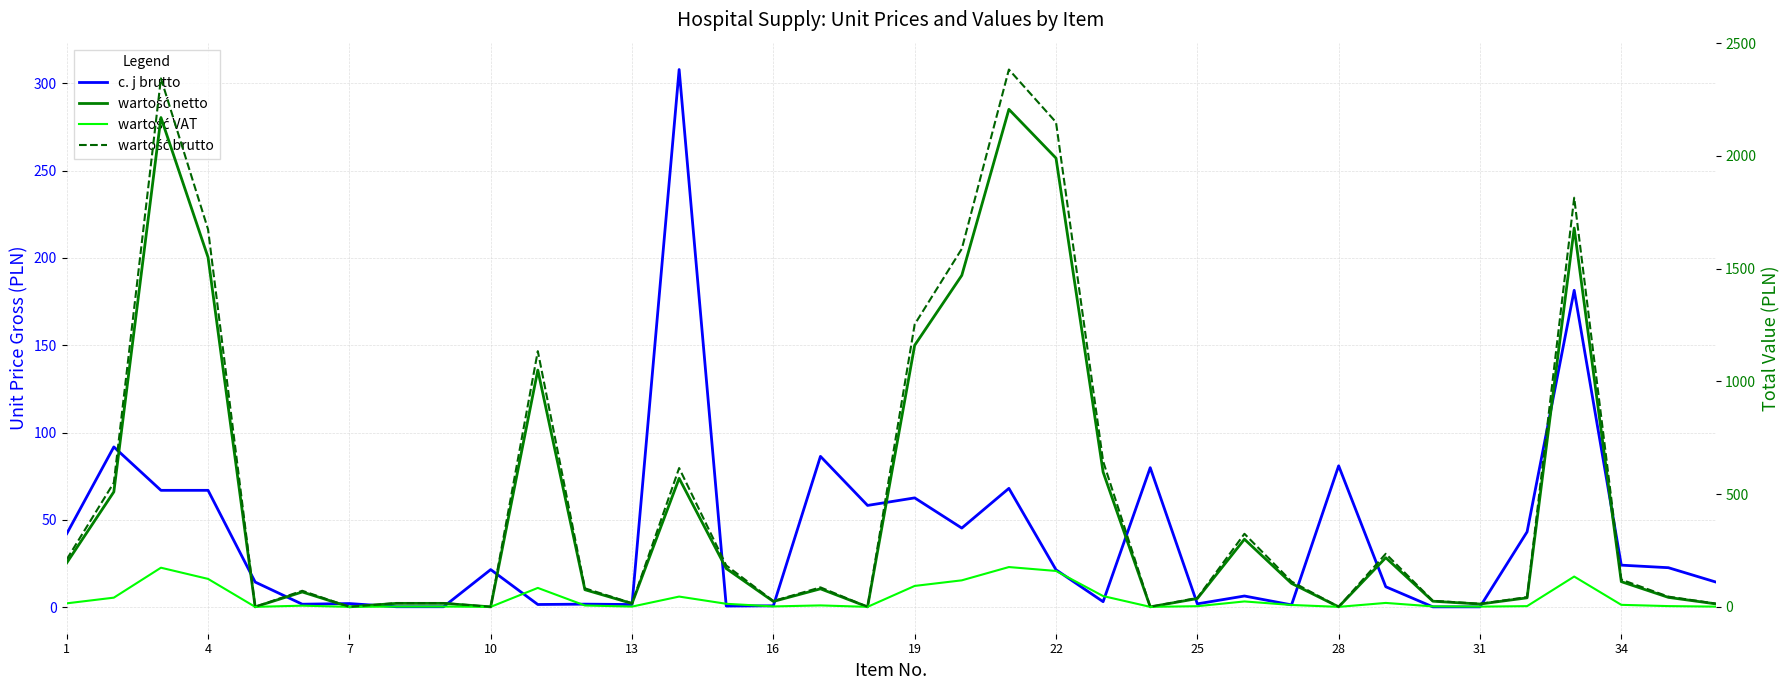

Count the number of data series in this chart.

4